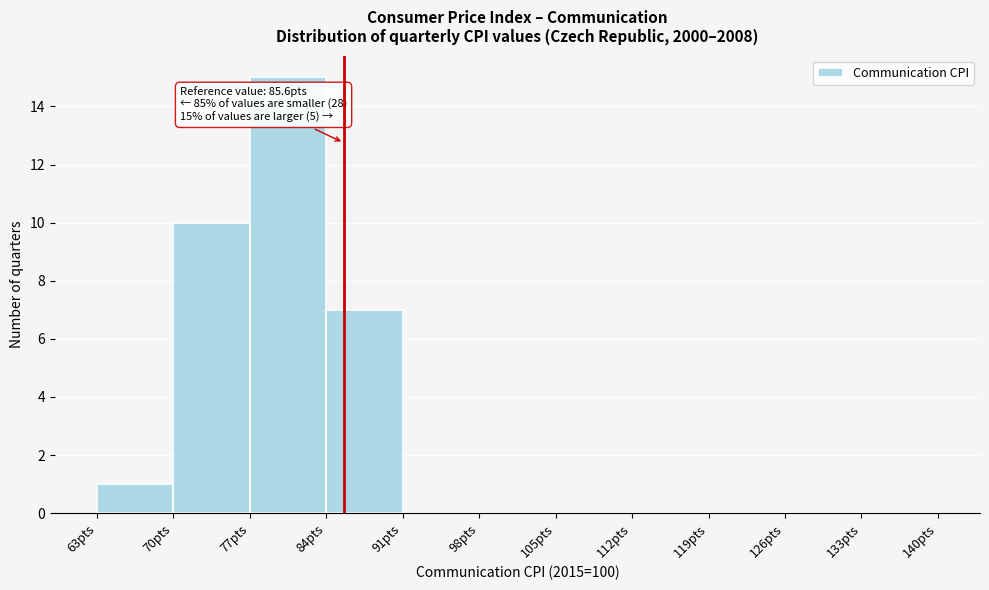

Which range on the x-axis has the tallest bar?

77 to 84